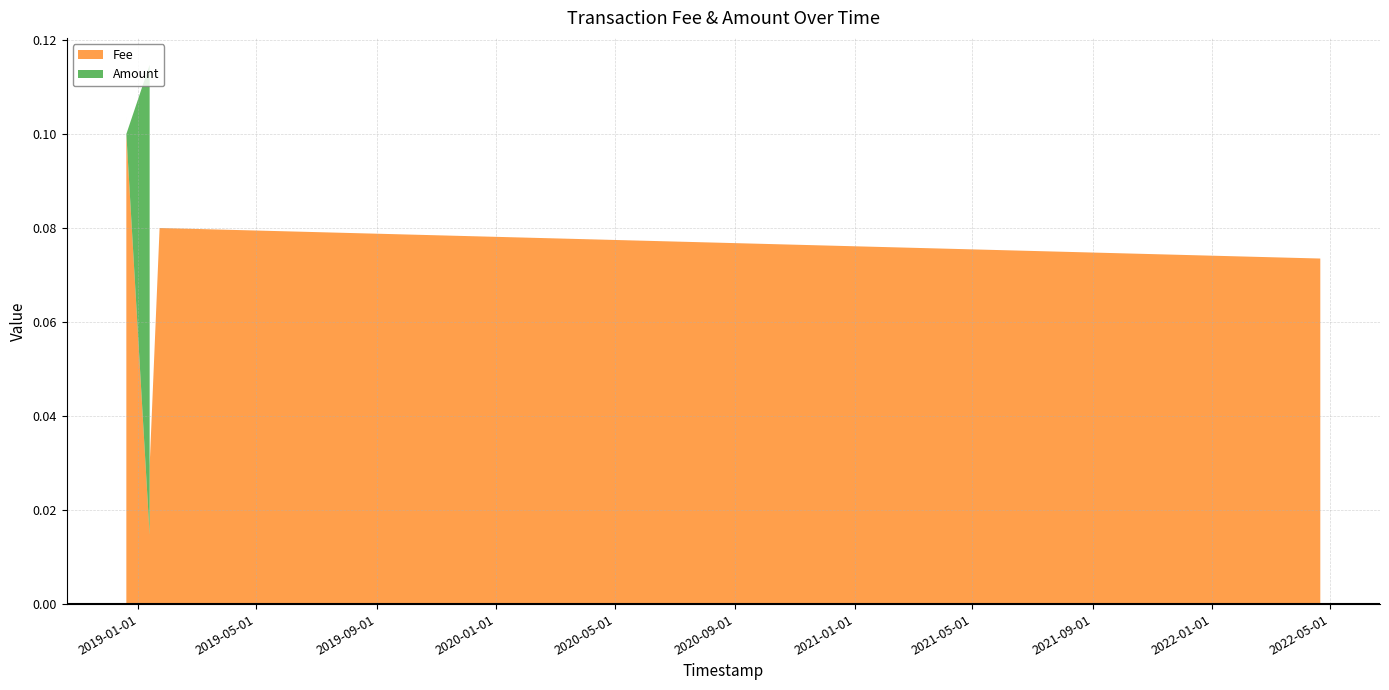

At which category does Amount reach its first local valley?

2018-12-19 15:34:17